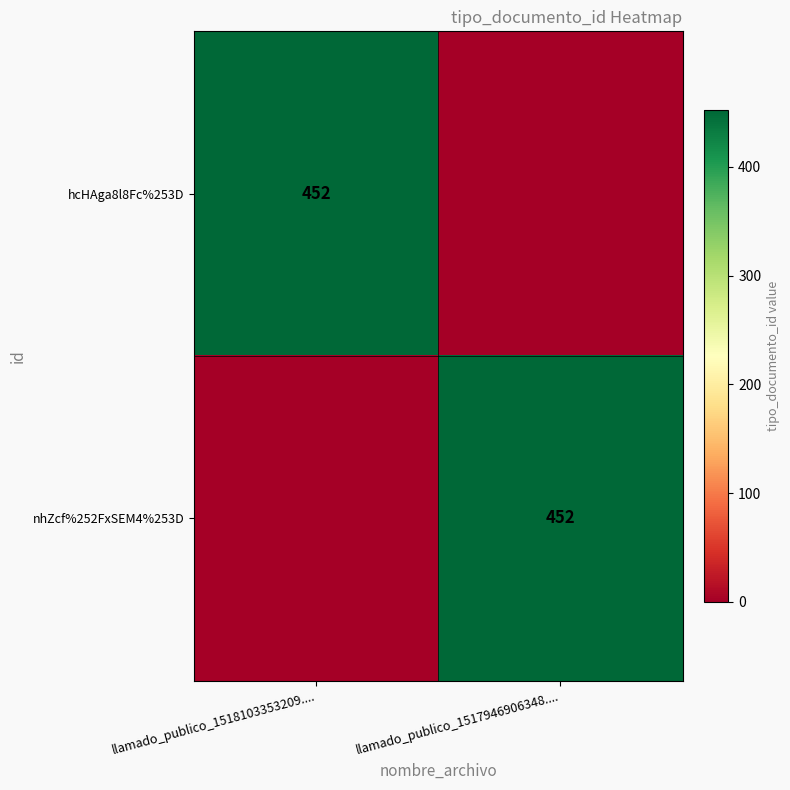

How many distinct data groups are displayed?

2